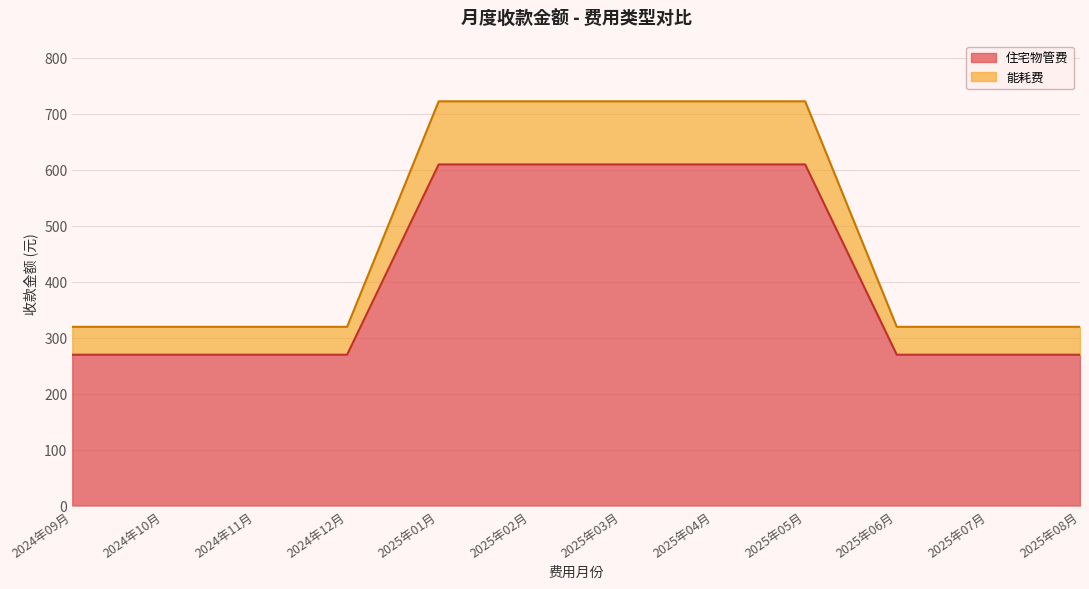

What is the minimum value for 住宅物管费?

269.3